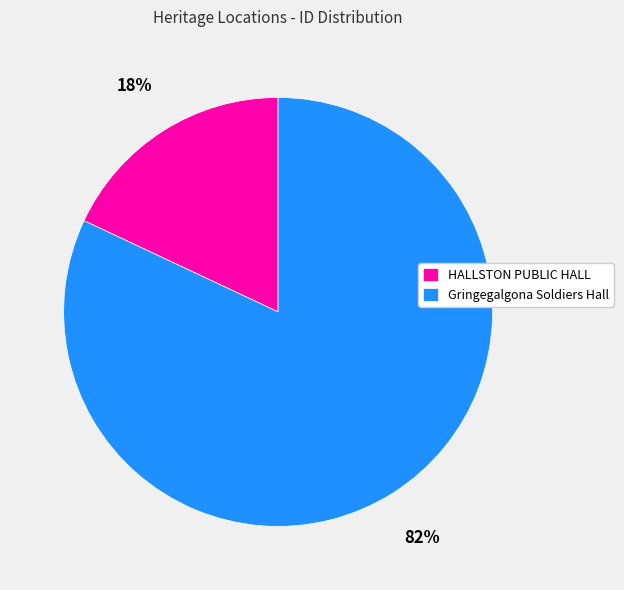

Which category has the biggest portion of the pie?

Gringegalgona Soldiers Hall